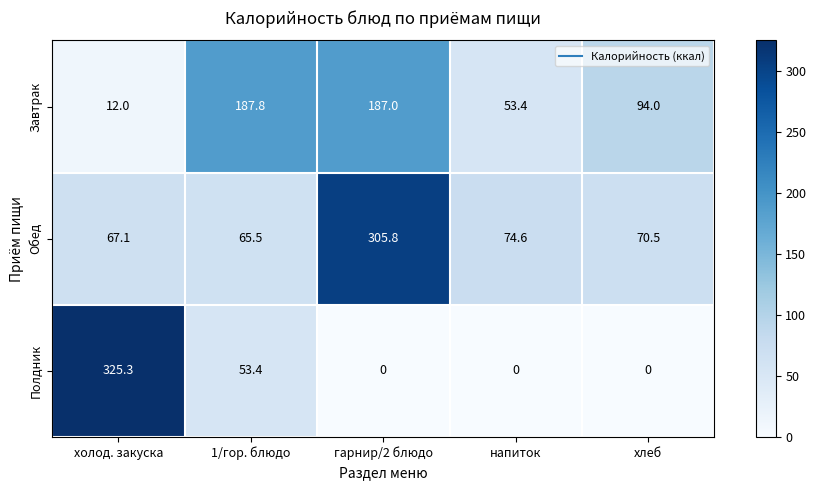

What is the maximum value shown in the chart?

325.3